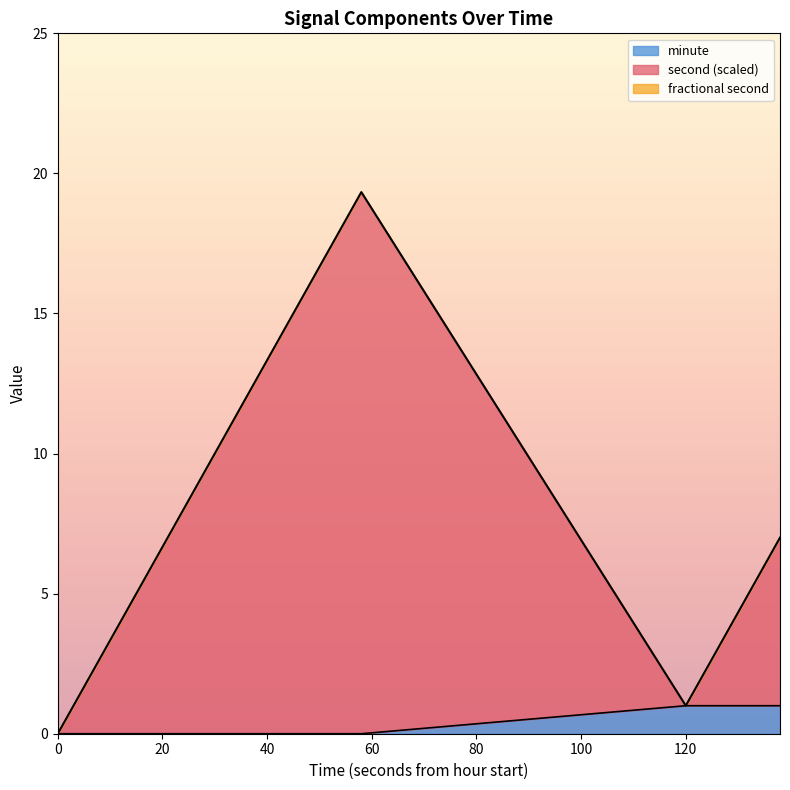

Rank the series at 24 from highest to lowest value.

second, minute, fractional second